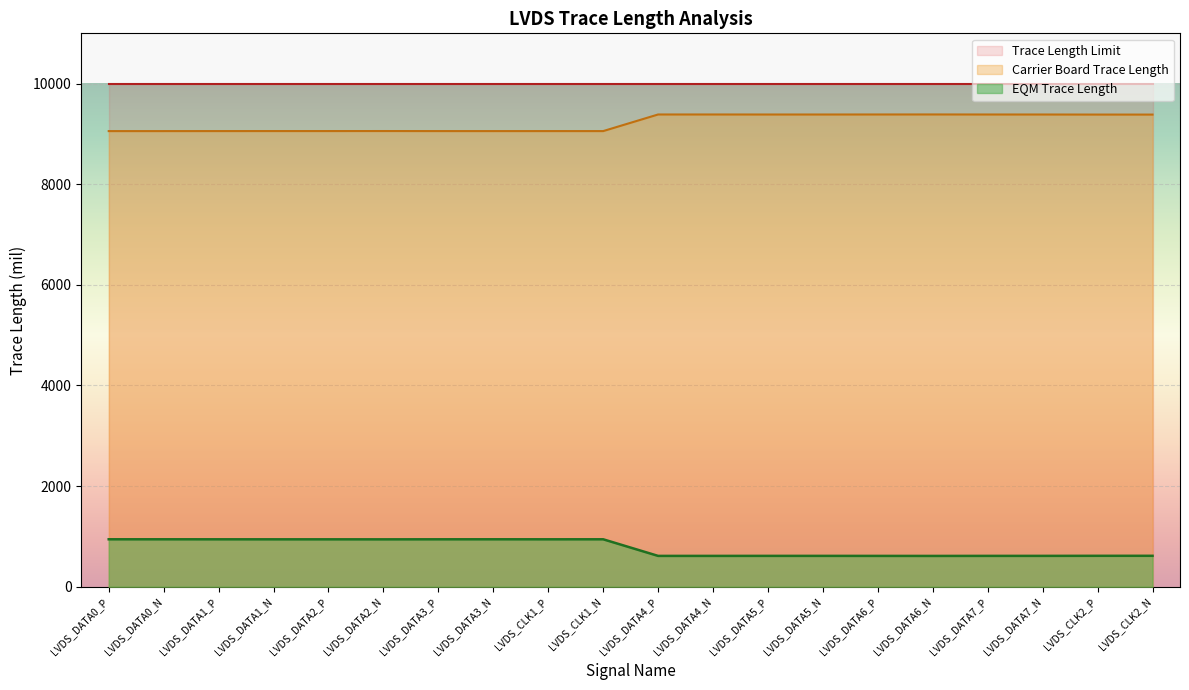

What is the label of the 10th point from the left?

LVDS_CLK1_N